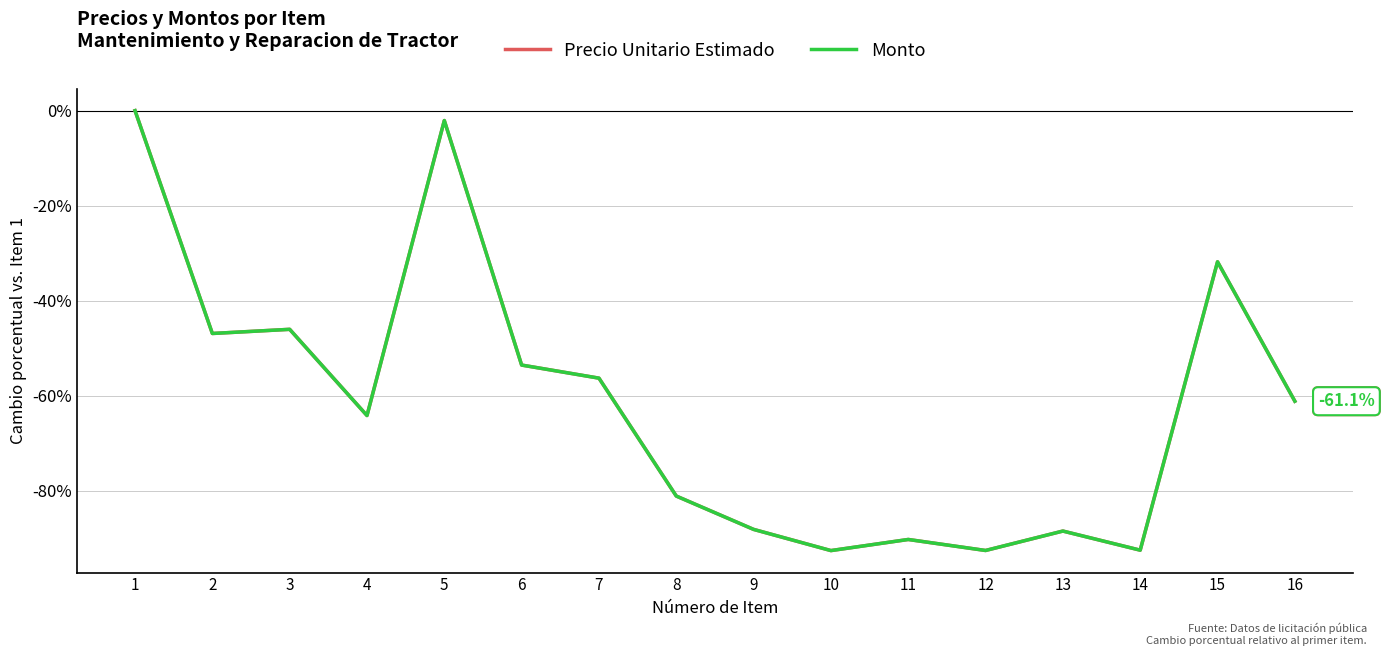

Reading left to right, extract all data points from this chart.

Precio Unitario Estimado: 1=0.0	2=-46.9	3=-46.0	4=-64.2	5=-2.1	6=-53.5	7=-56.3	8=-81.1	9=-88.1	10=-92.6	11=-90.2	12=-92.5	13=-88.5	14=-92.5	15=-31.8	16=-61.1
Monto: 1=0.0	2=-46.9	3=-46.0	4=-64.2	5=-2.1	6=-53.5	7=-56.3	8=-81.1	9=-88.1	10=-92.6	11=-90.2	12=-92.5	13=-88.5	14=-92.5	15=-31.8	16=-61.1